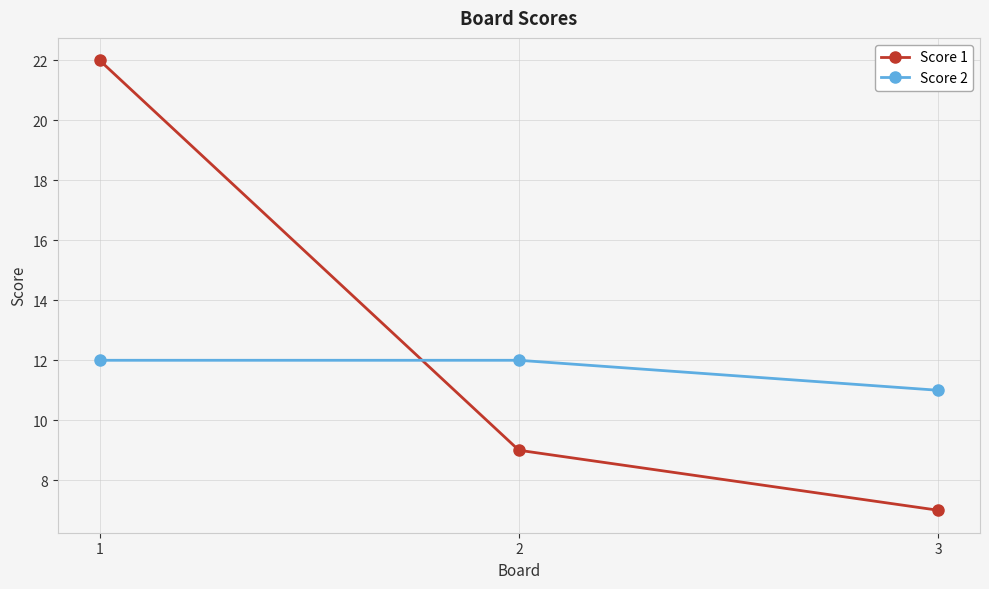

At which category does the chart reach its peak across all series?

1